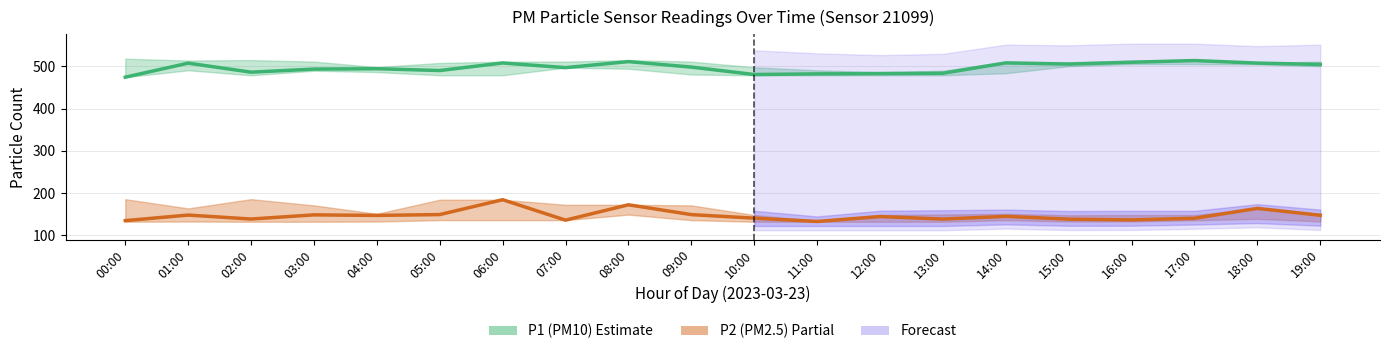

What is the approximate value of P1 (PM10) at 09:00?

497.9